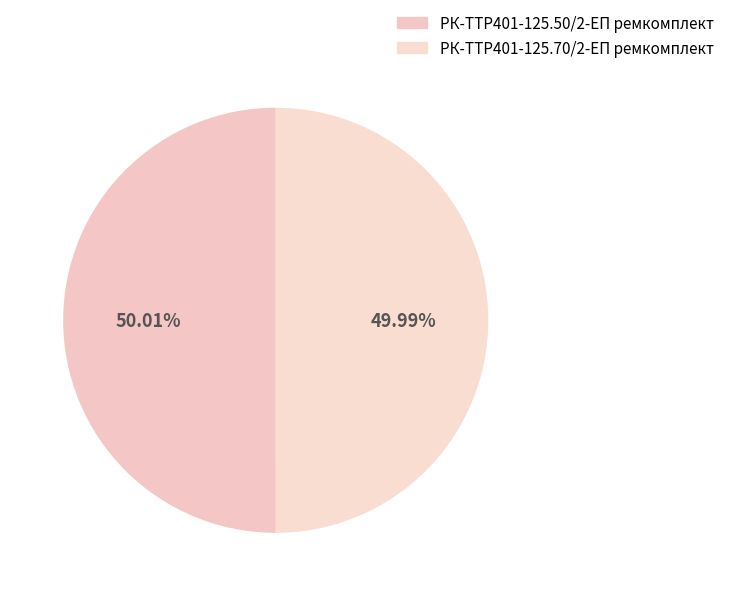

Approximately how many times larger is the value at РК-TTР401-125.70/2-ЕП ремкомплект compared to РК-TTР401-125.50/2-ЕП ремкомплект?

1.0